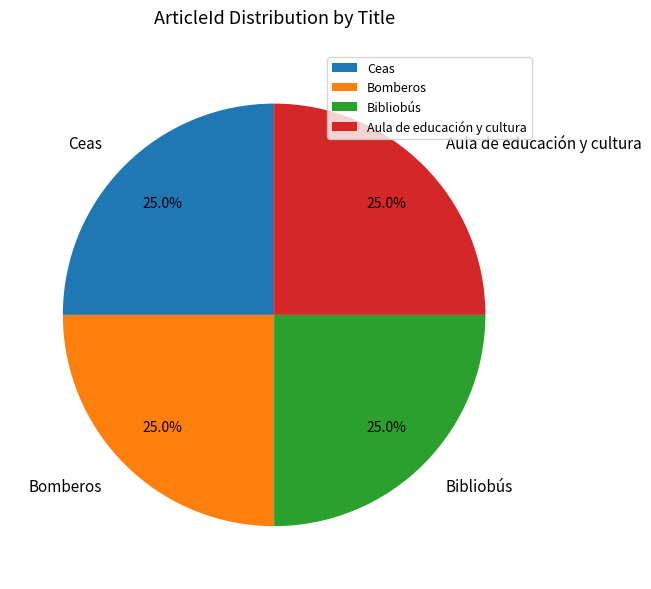

Combined, what portion of the pie is Bomberos and Bibliobús?

50.0%